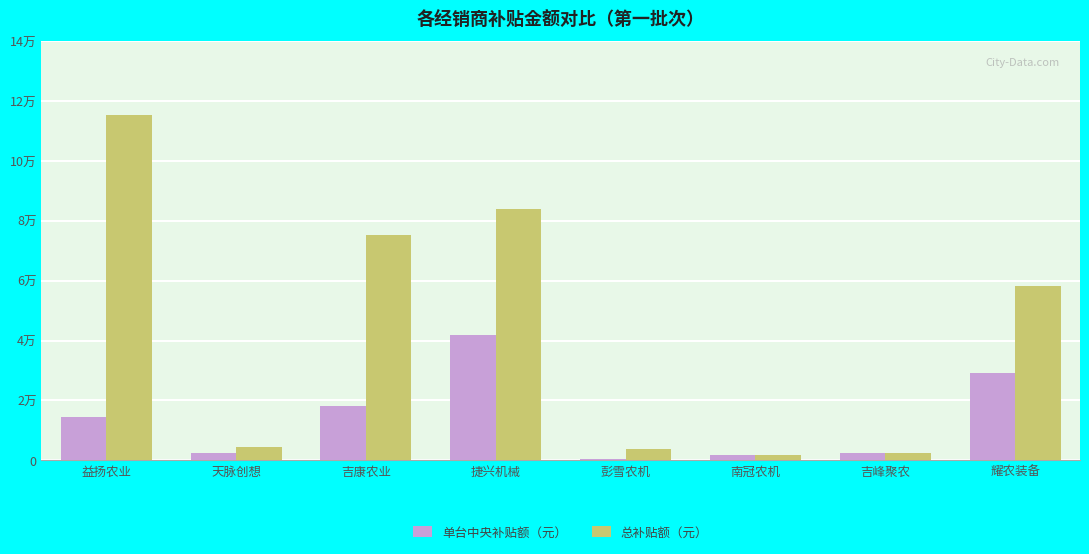

Are the bars grouped side by side (vs. stacked)?

Yes